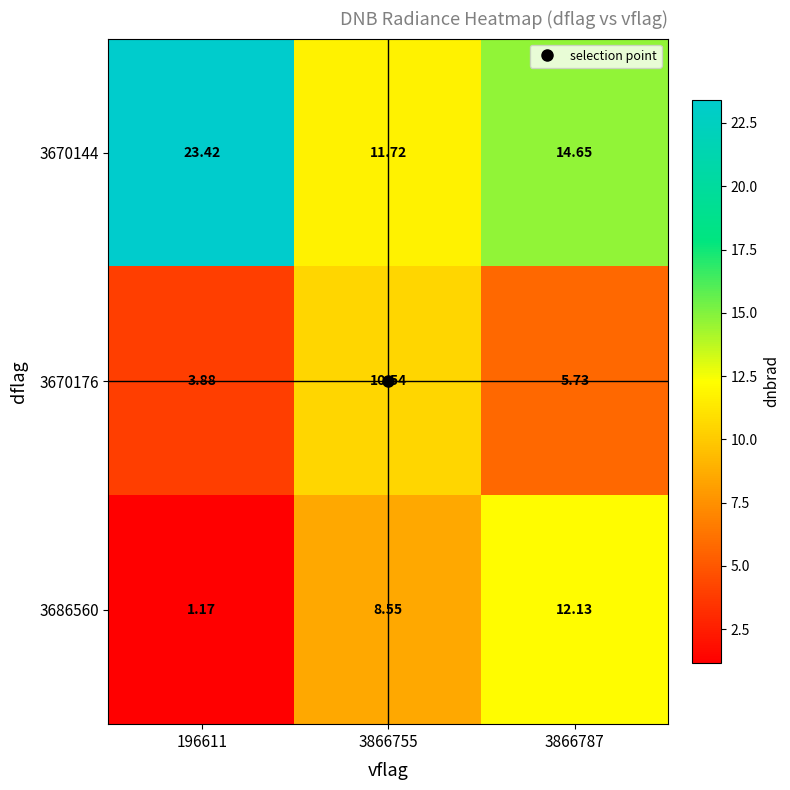

What is the greatest value displayed?

23.4